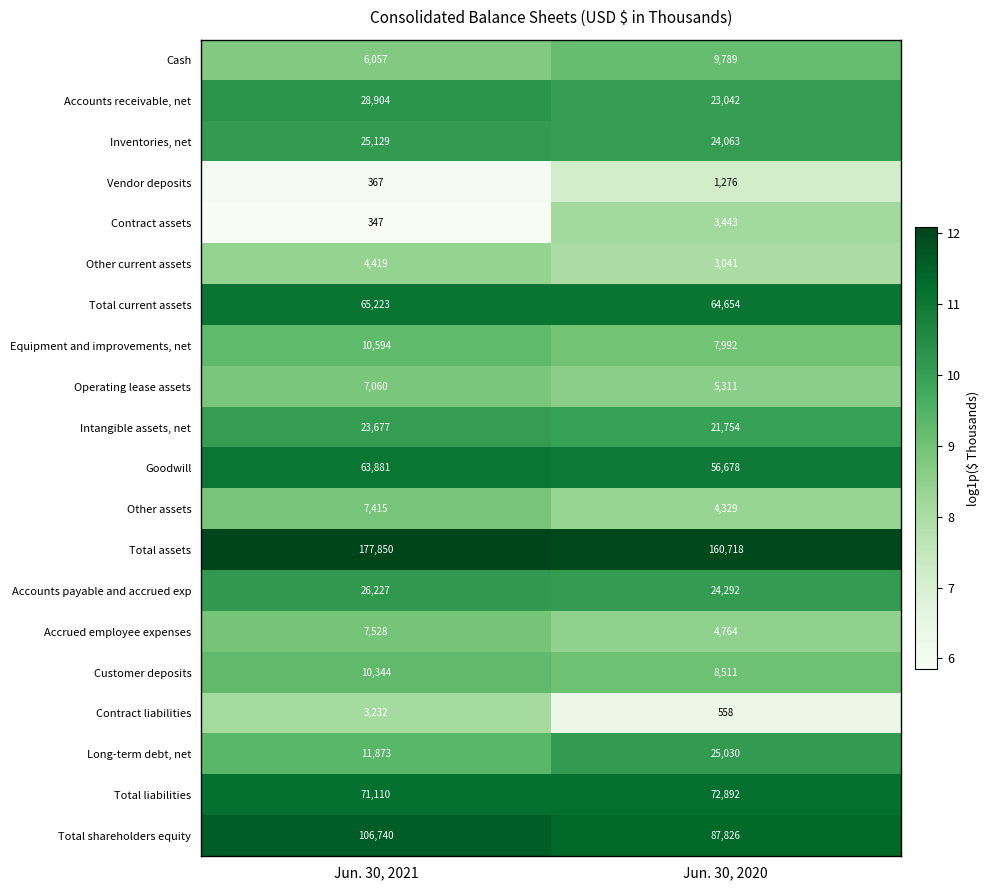

At which category is the sum across all series the highest?

Jun. 30, 2021